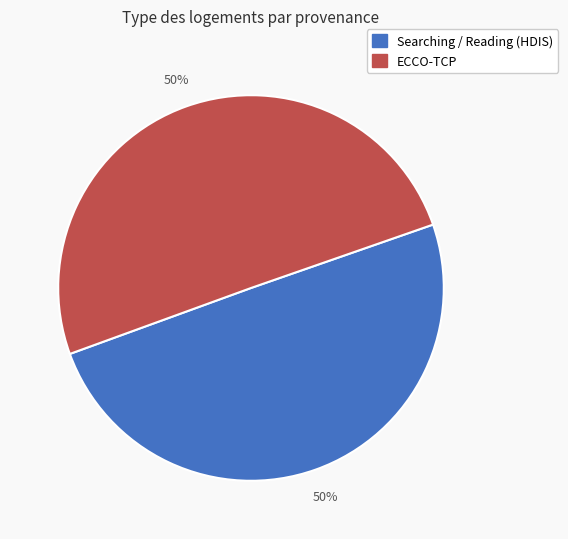

To the nearest percent, what is the average slice percentage?

50%